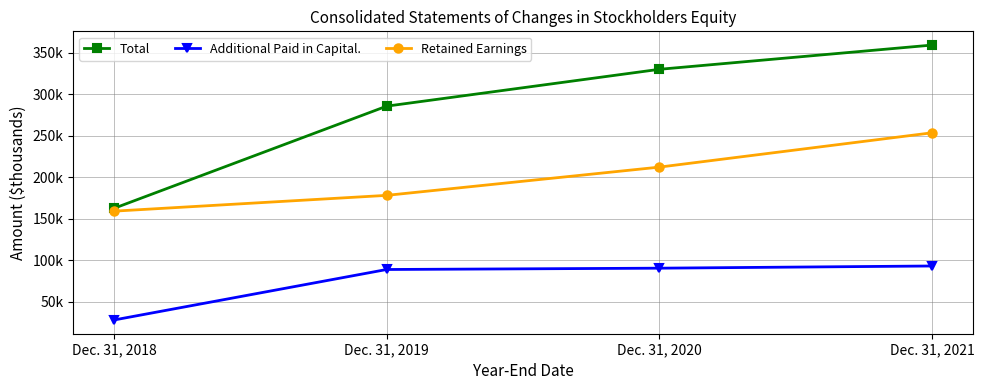

What is the difference between the highest and lowest values at Dec. 31, 2021?

266525